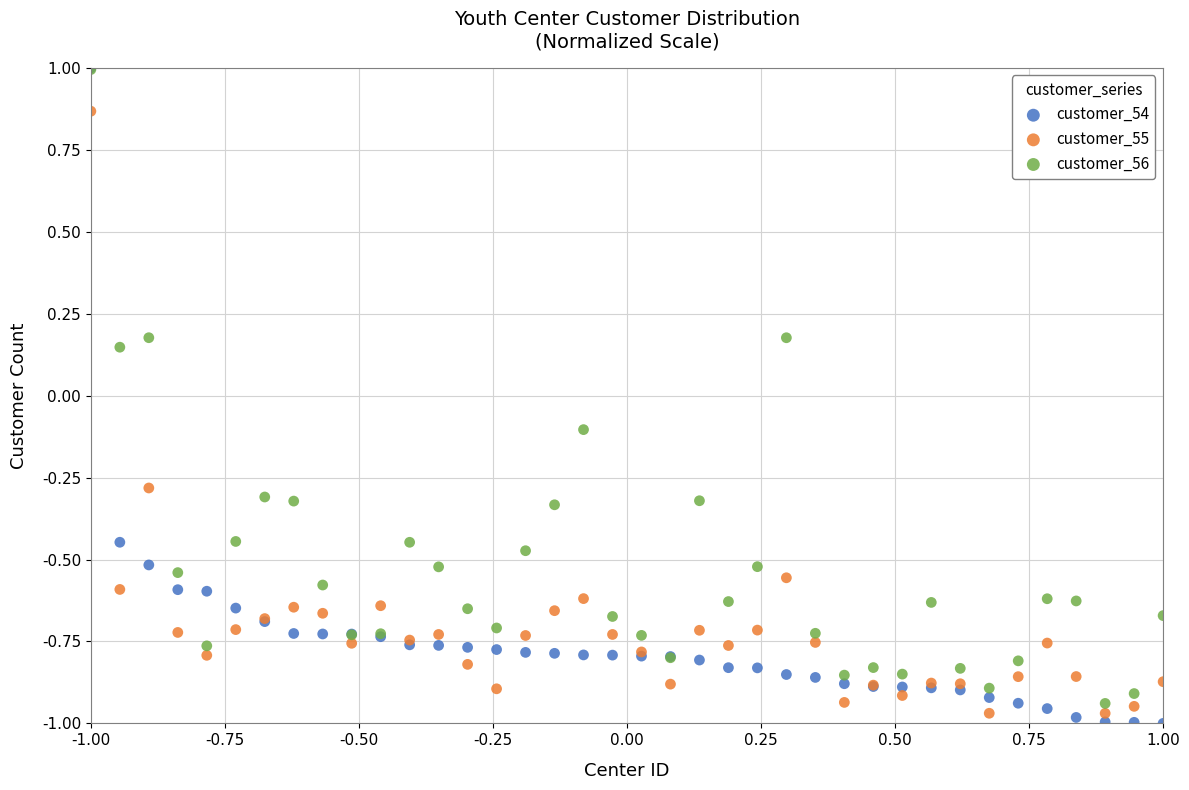

Which series contains the lowest Y value?

customer_54